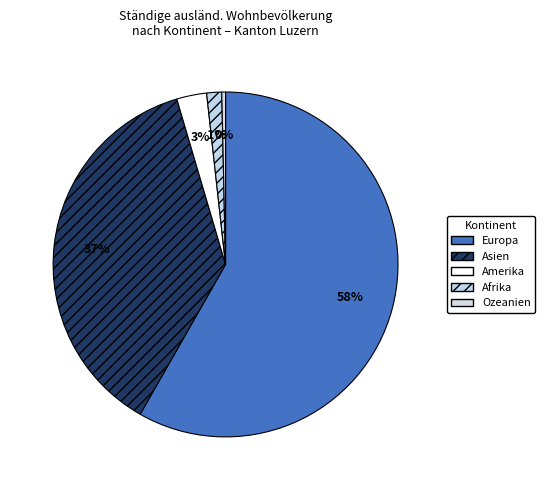

How many slices are in this pie chart?

5